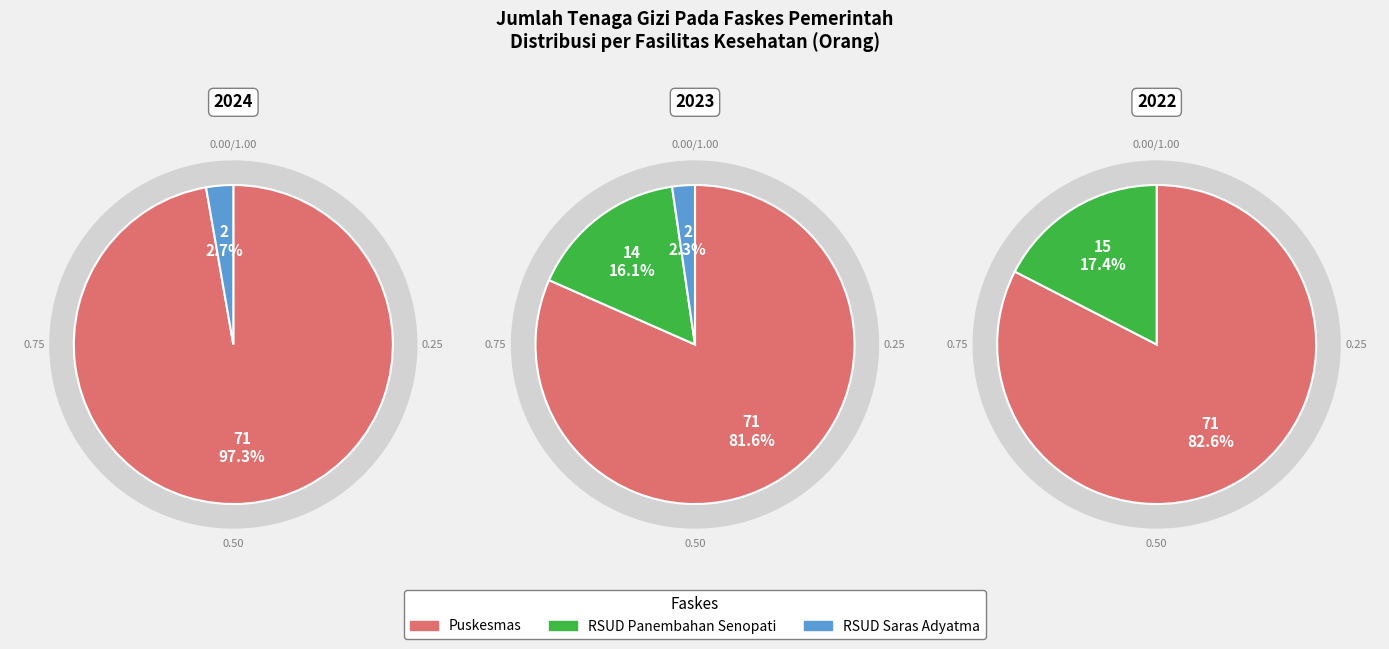

To the nearest percent, what portion does Puskesmas represent?

97%